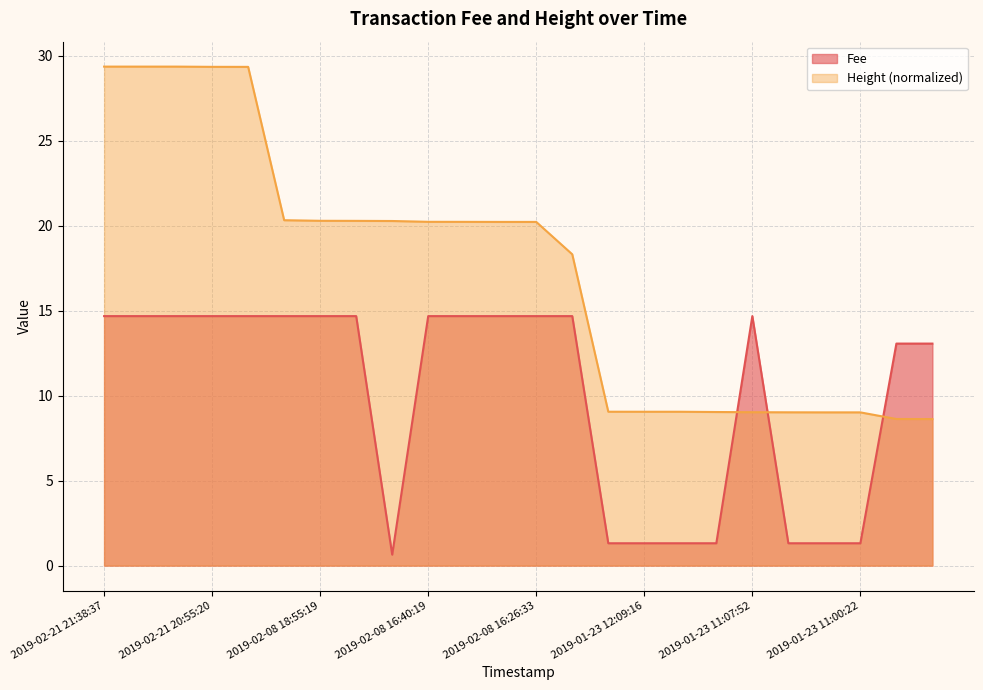

What is the maximum value shown in the chart?

29.4